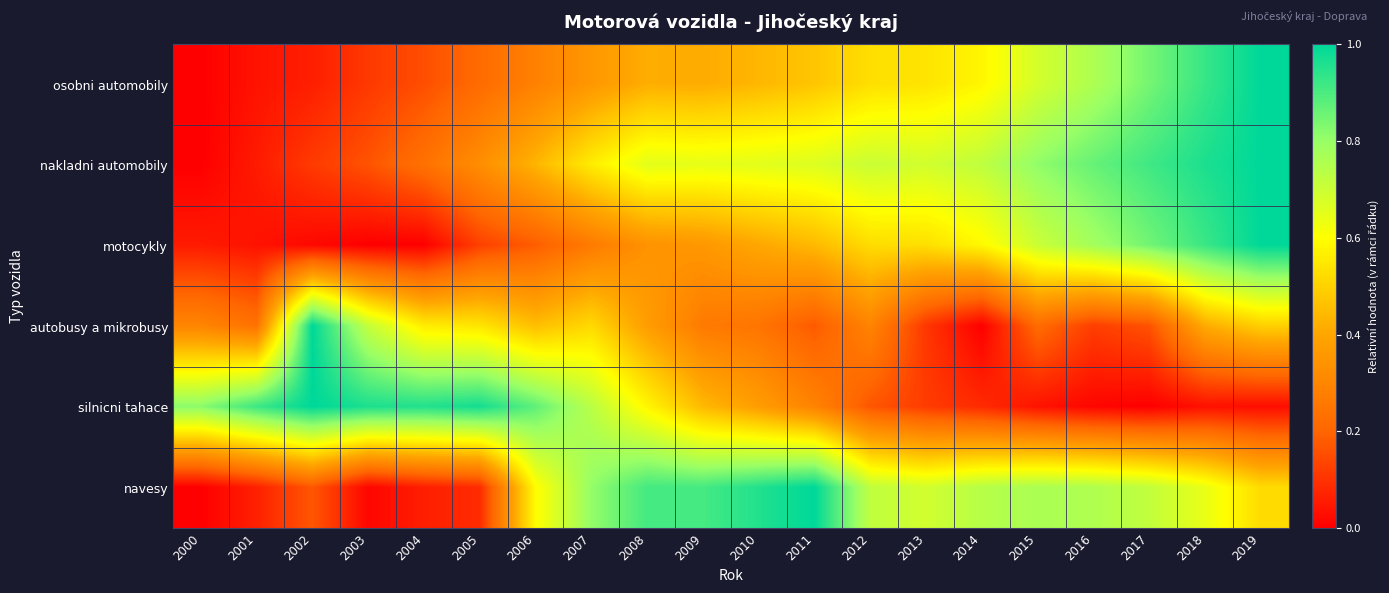

Reading right to left, what are all the values shown in this chart?

osobni automobily: 2019=1.0	2018=0.9	2017=0.8	2016=0.8	2015=0.7	2014=0.6	2013=0.5	2012=0.5	2011=0.5	2010=0.4	2009=0.4	2008=0.4	2007=0.4	2006=0.3	2005=0.2	2004=0.2	2003=0.1	2002=0.1	2001=0.0	2000=0.0
nakladni automobily: 2019=1.0	2018=1.0	2017=0.9	2016=0.9	2015=0.8	2014=0.7	2013=0.7	2012=0.7	2011=0.7	2010=0.7	2009=0.6	2008=0.7	2007=0.6	2006=0.4	2005=0.3	2004=0.2	2003=0.2	2002=0.1	2001=0.1	2000=0.0
motocykly: 2019=1.0	2018=0.9	2017=0.9	2016=0.8	2015=0.7	2014=0.6	2013=0.5	2012=0.5	2011=0.4	2010=0.4	2009=0.4	2008=0.3	2007=0.3	2006=0.2	2005=0.1	2004=0.0	2003=0.0	2002=0.0	2001=0.0	2000=0.1
autobusy a mikrobusy: 2019=0.5	2018=0.4	2017=0.2	2016=0.1	2015=0.2	2014=0.0	2013=0.1	2012=0.3	2011=0.2	2010=0.2	2009=0.3	2008=0.4	2007=0.5	2006=0.5	2005=0.5	2004=0.6	2003=0.7	2002=1.0	2001=0.2	2000=0.3
silnicni tahace: 2019=0.0	2018=0.0	2017=0.0	2016=0.0	2015=0.0	2014=0.1	2013=0.1	2012=0.2	2011=0.3	2010=0.4	2009=0.4	2008=0.6	2007=0.7	2006=0.9	2005=1.0	2004=1.0	2003=1.0	2002=1.0	2001=0.9	2000=0.8
navesy: 2019=0.5	2018=0.6	2017=0.7	2016=0.8	2015=0.8	2014=0.7	2013=0.7	2012=0.7	2011=1.0	2010=1.0	2009=0.9	2008=0.9	2007=0.8	2006=0.6	2005=0.1	2004=0.1	2003=0.0	2002=0.2	2001=0.1	2000=0.0